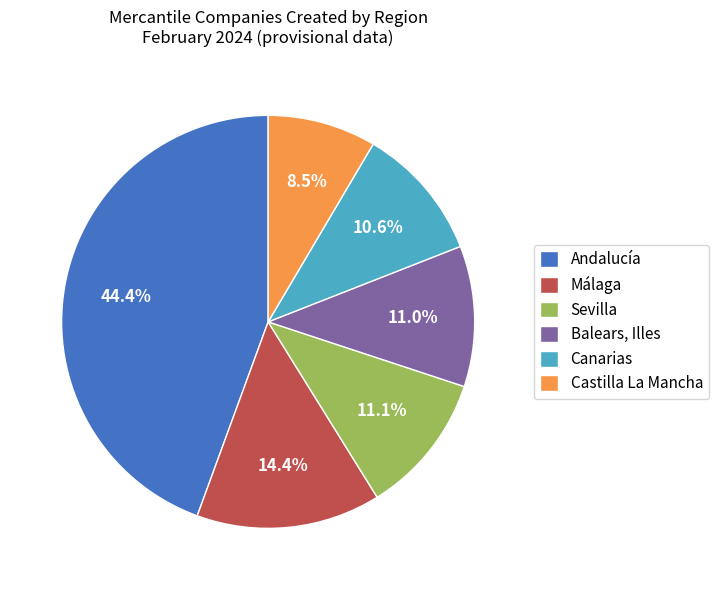

Is there any slice that represents more than half of the pie?

No